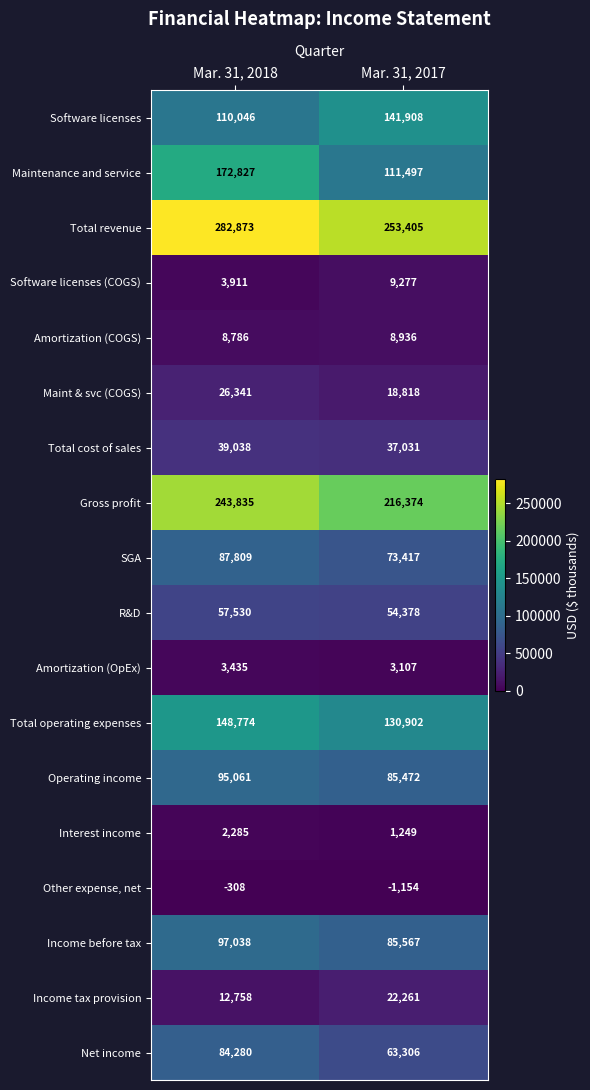

Is it true that Amortization (OpEx) equals 797 at Mar. 31, 2017?

False